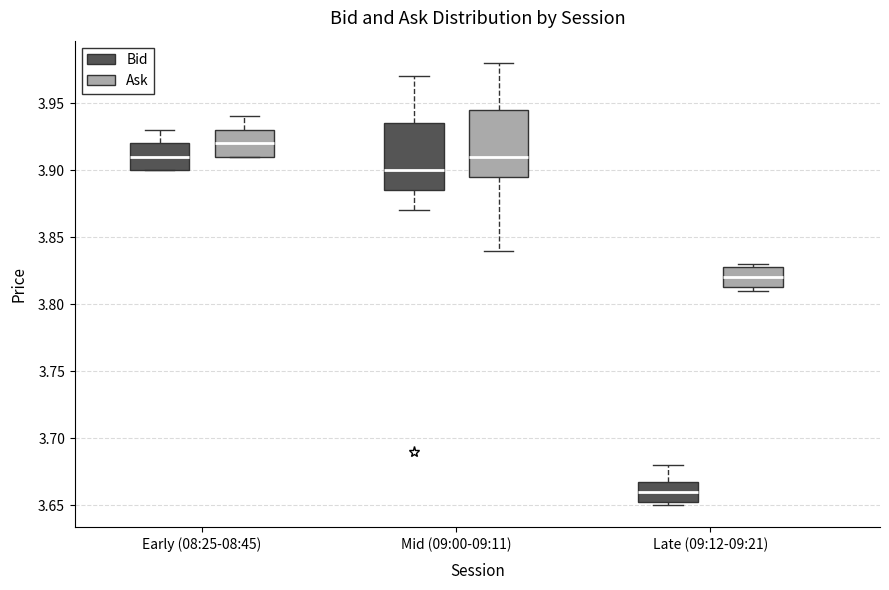

Reading left to right, read every box against the y-axis: the position of its median line, the range the box covers, and the ends of its whiskers. The values are not printed on the chart, so give them approximately, as read against the axis.

Early (08:25-08:45) (Bid): median 3.910, box 3.900 to 3.920, whiskers 3.900 to 3.930
Early (08:25-08:45) (Ask): median 3.920, box 3.910 to 3.930, whiskers 3.910 to 3.940
Mid (09:00-09:11) (Bid): median 3.900, box 3.885 to 3.935, whiskers 3.870 to 3.970
Mid (09:00-09:11) (Ask): median 3.910, box 3.895 to 3.945, whiskers 3.840 to 3.980
Late (09:12-09:21) (Bid): median 3.660, box 3.655 to 3.670, whiskers 3.650 to 3.680
Late (09:12-09:21) (Ask): median 3.820, box 3.815 to 3.830, whiskers 3.810 to 3.830 (just above the box's upper edge)